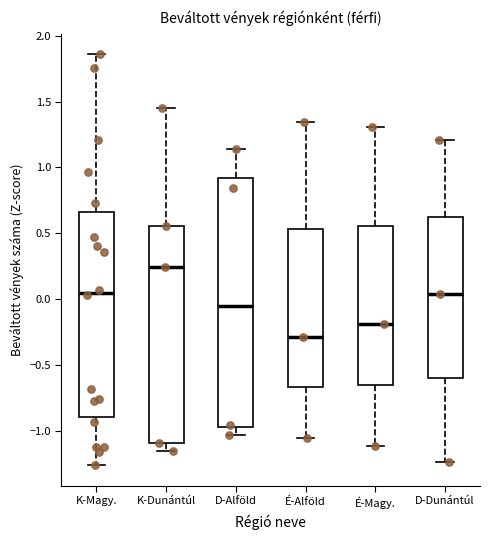

Where does the median line of the box for D-Dunántúl sit on the y-axis? The values are not printed on the chart, so give them approximately, as read against the axis.

0.05